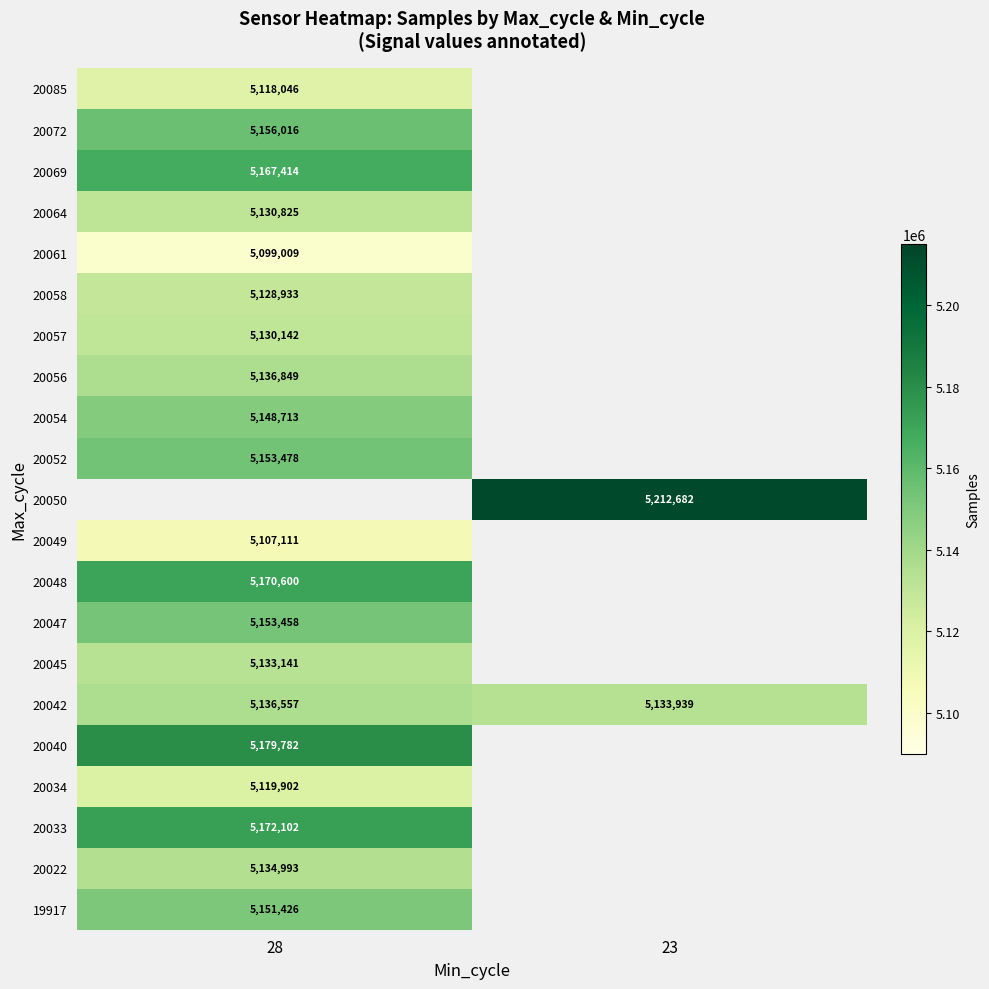

The value of 20045 at 28 is 5133141. True or false?

True